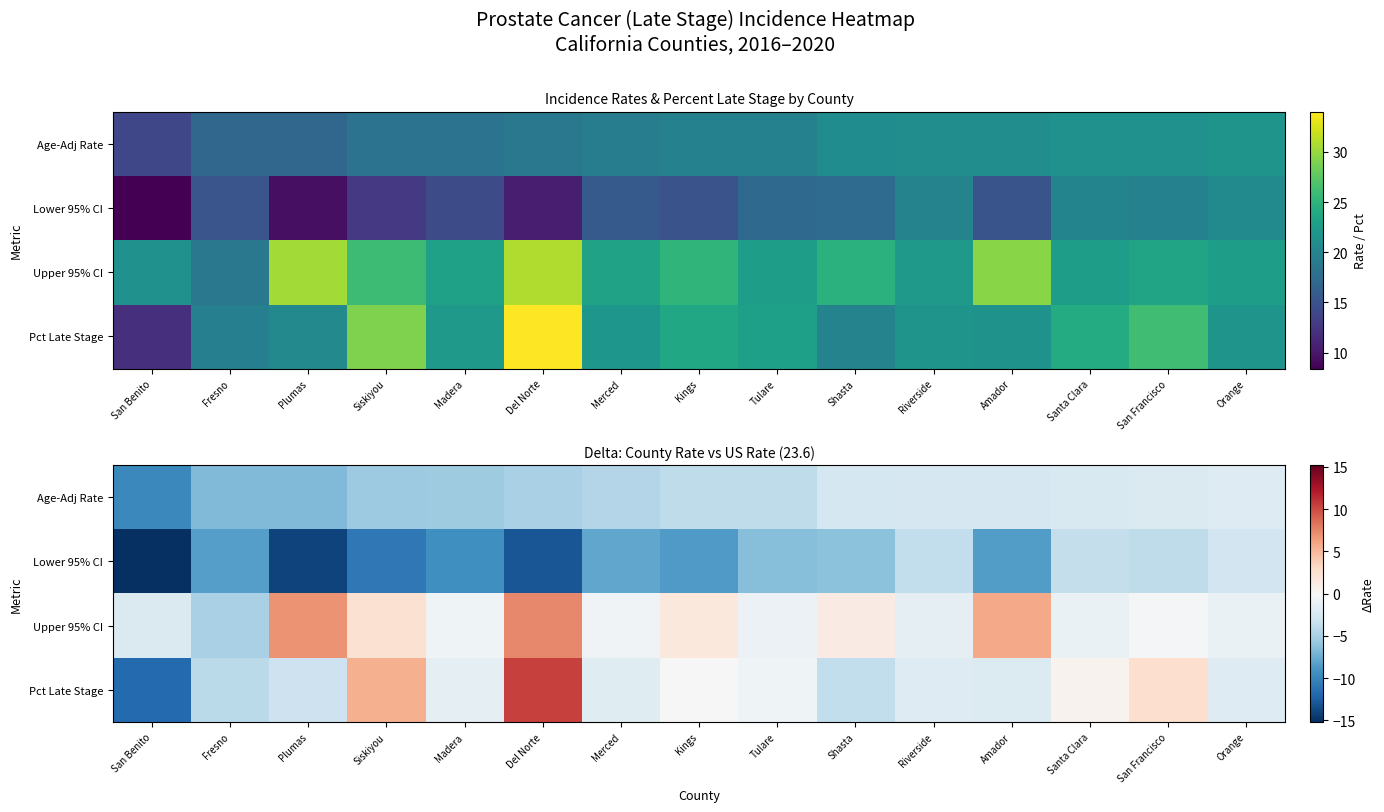

At which label does Age-Adj Rate reach its peak?

Orange